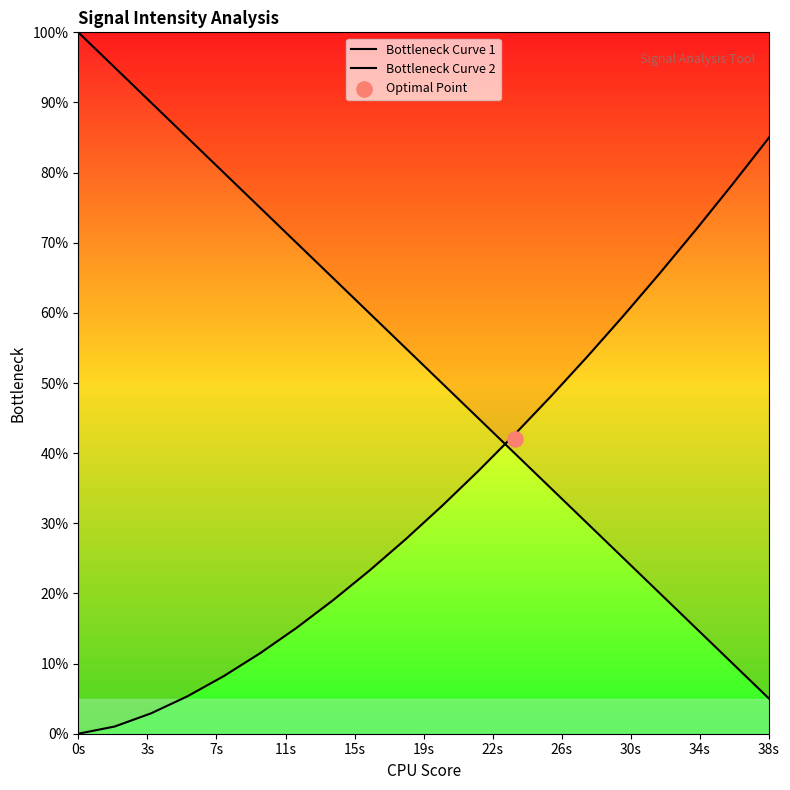

At which category is the sum across all series the highest?

0s